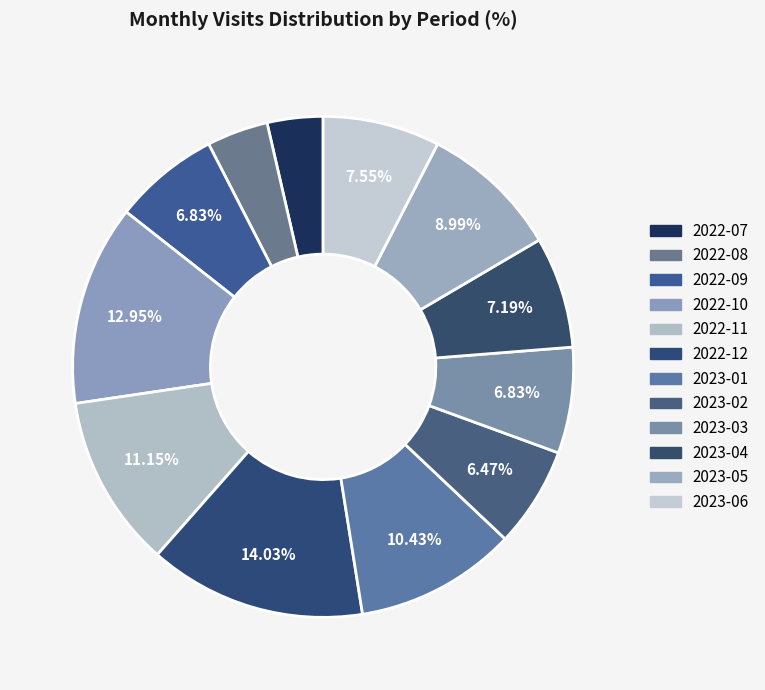

Is it true that 2022-11 is 11% of the pie?

True